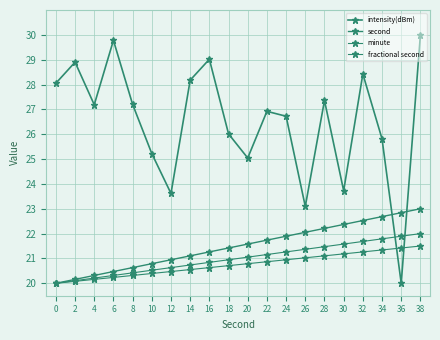

Which series has the largest range (max minus min)?

intensity(dBm)